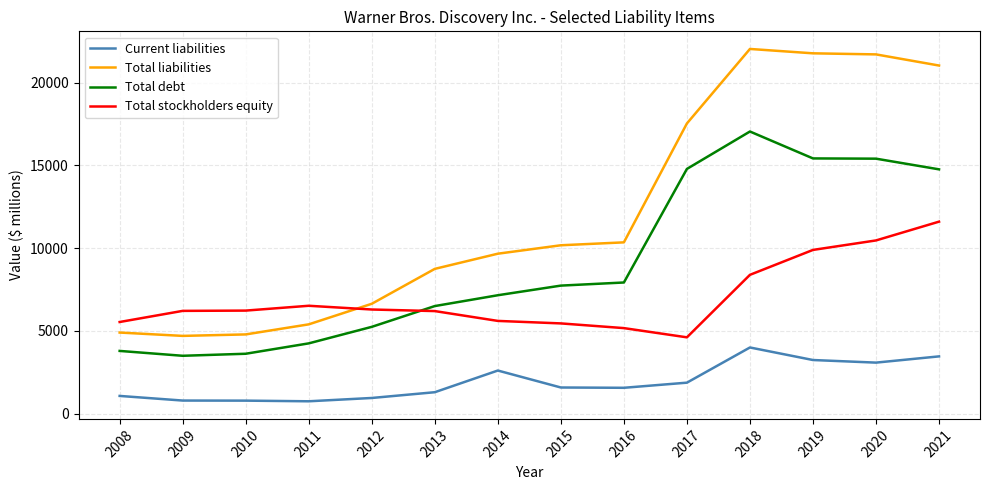

True or false: Total stockholders equity and Current liabilities cross at least once.

False